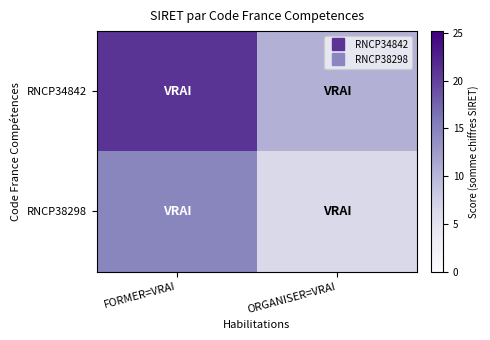

What is the total value across all series at FORMER=VRAI?

35.7